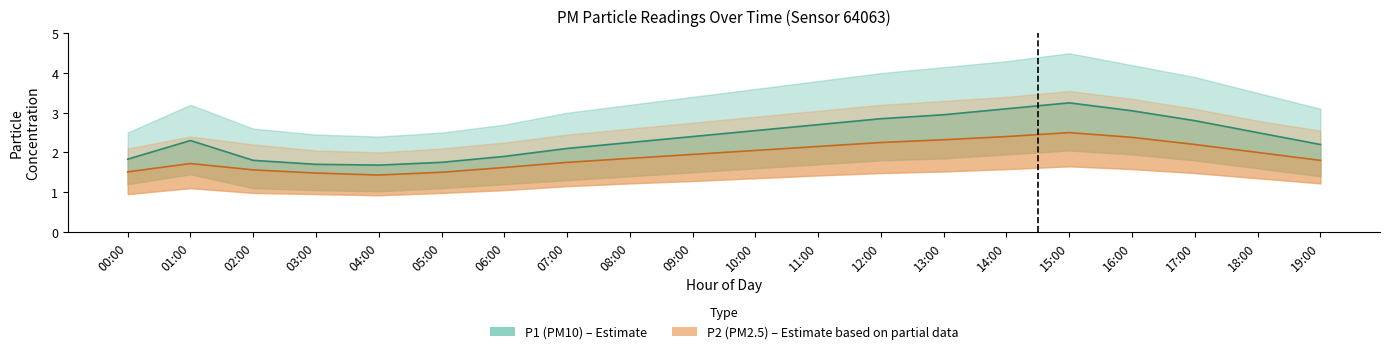

True or false: P1_lower has more than 0 interior local peaks.

True